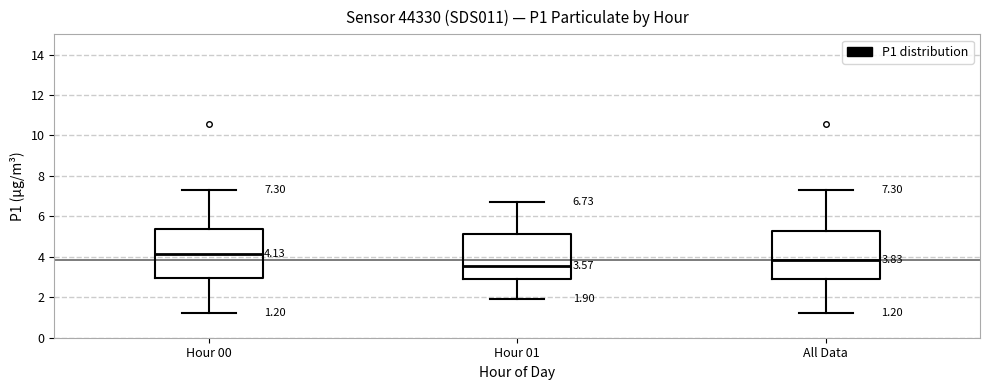

Which box has the lowest median line?

Hour 01